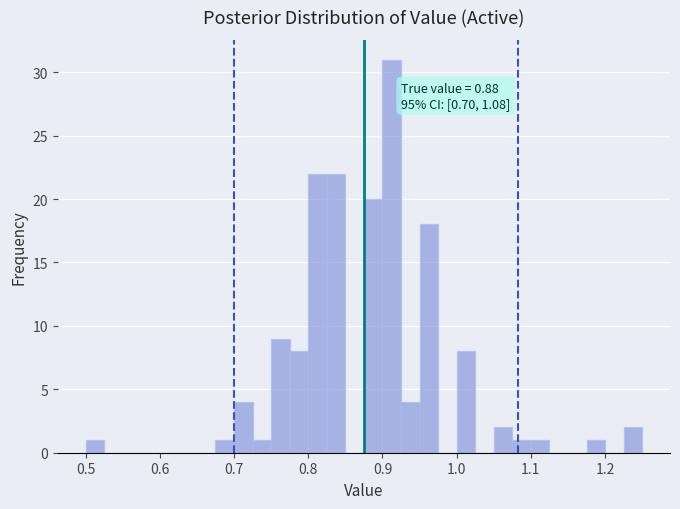

Around what value on the x-axis is the tallest bar? Give the approximate position of its centre, as read against the axis.

0.91